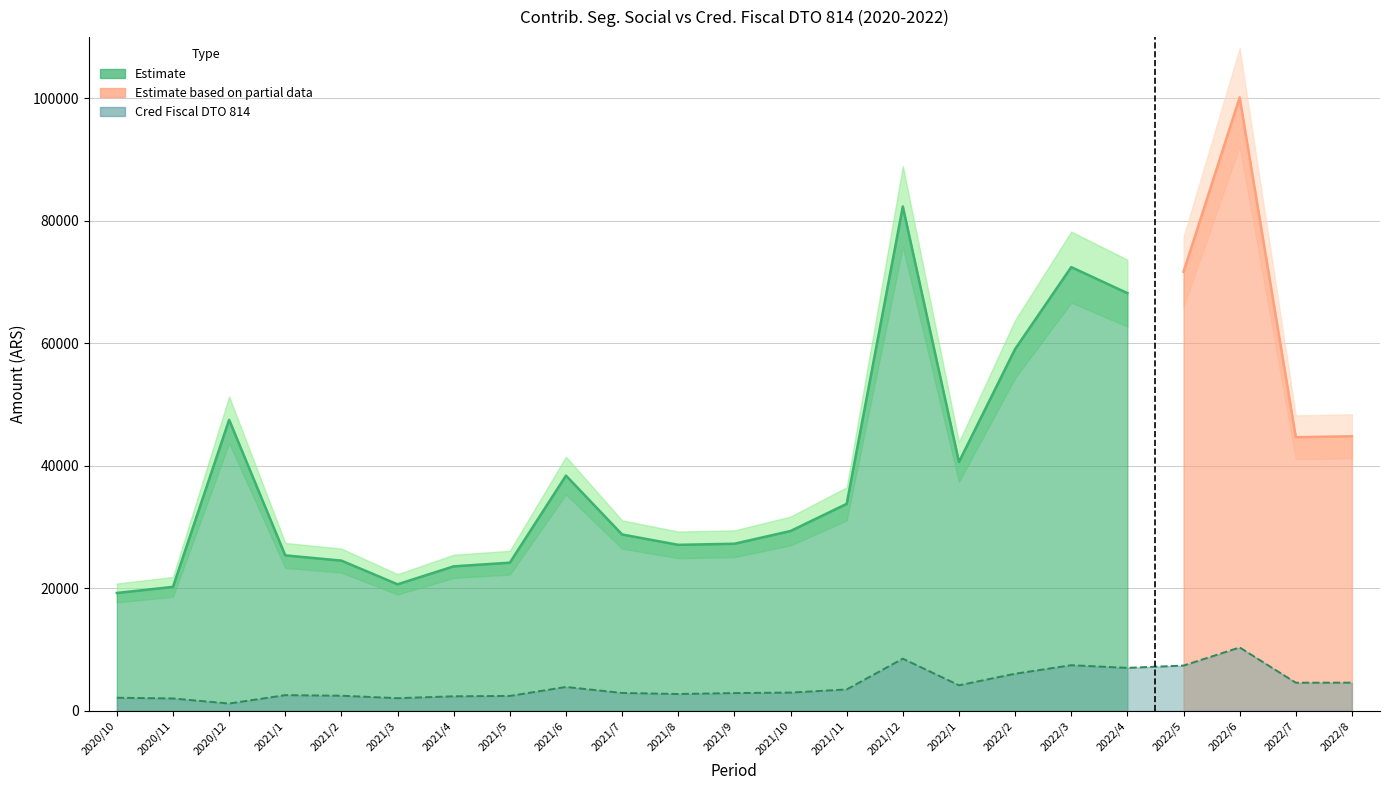

Between 2021/11 and 2021/7, which is larger?

2021/11